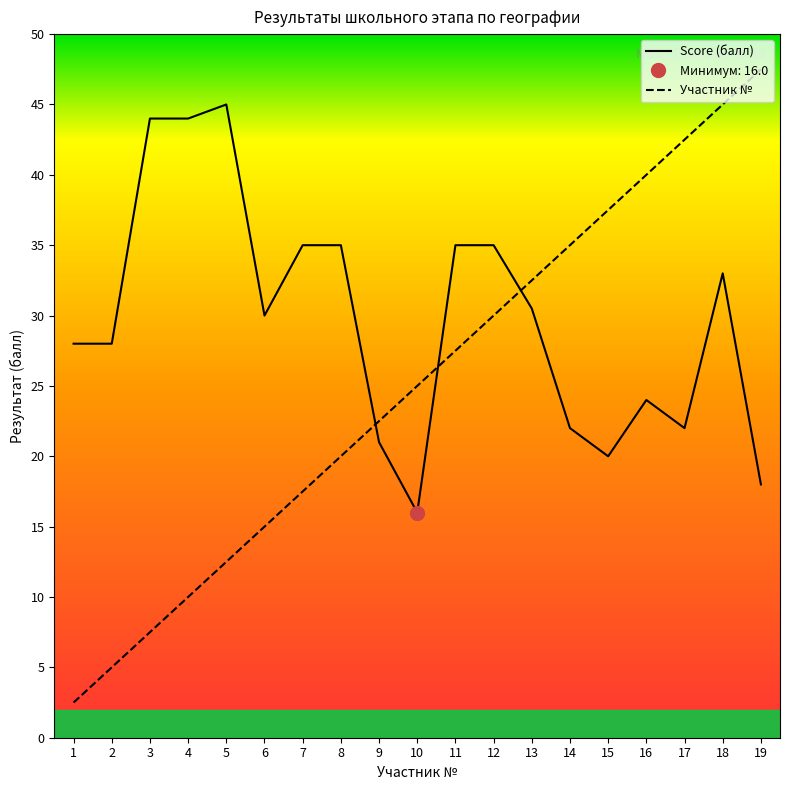

How many lines are shown in the chart?

2